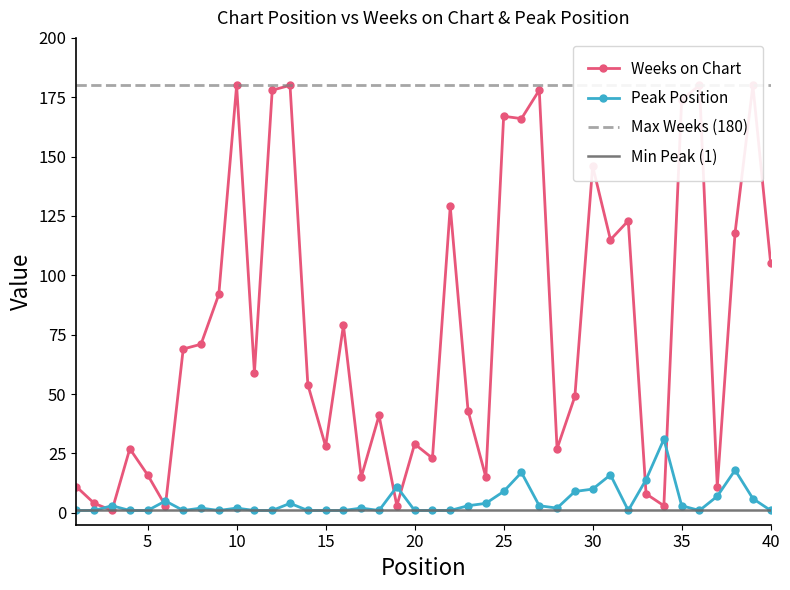

True or false: Weeks on Chart has more than 1 interior local peaks.

True